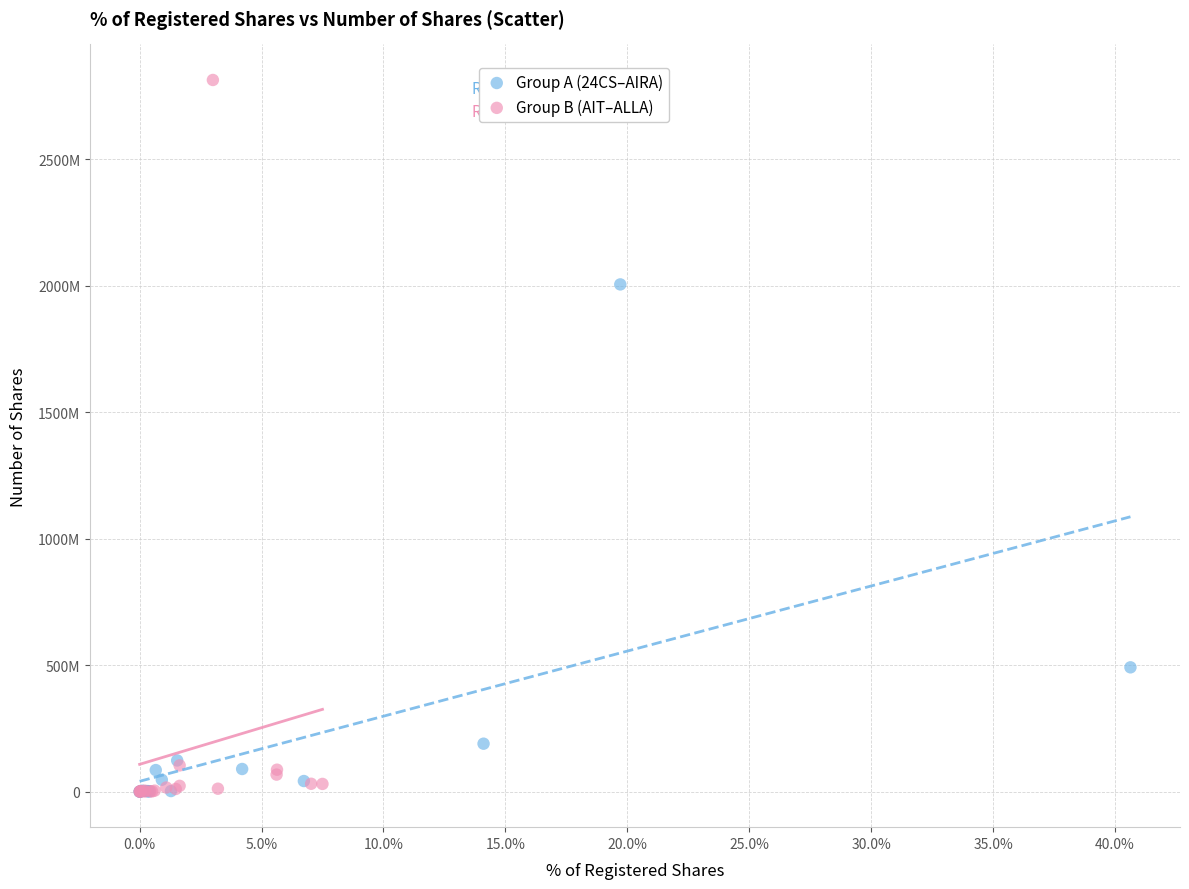

What are all the series names shown in the legend?

Group A (24CS–AIRA), Group B (AIT–ALLA)